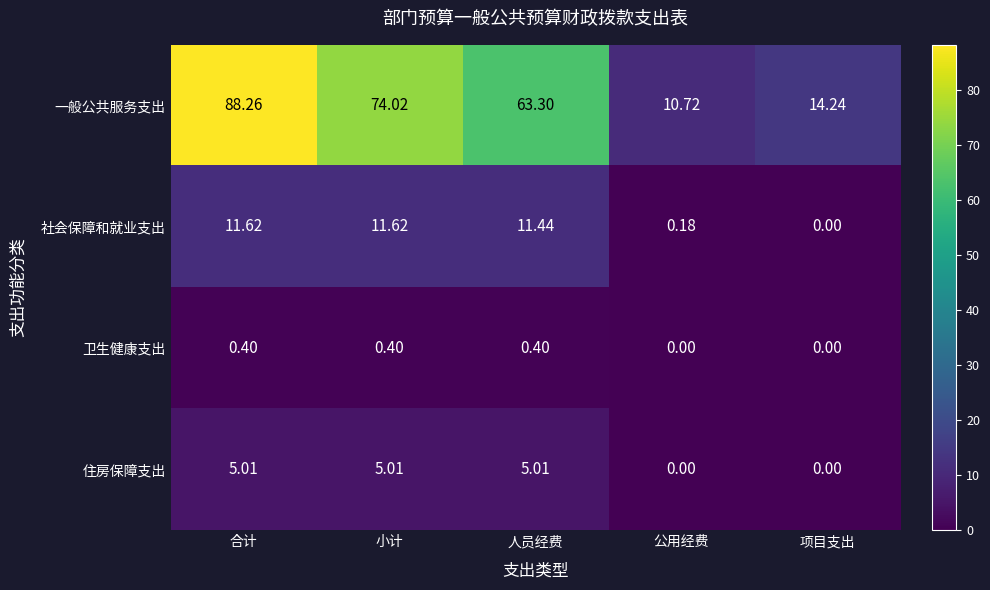

How many data points in 社会保障和就业支出 are above 11?

3